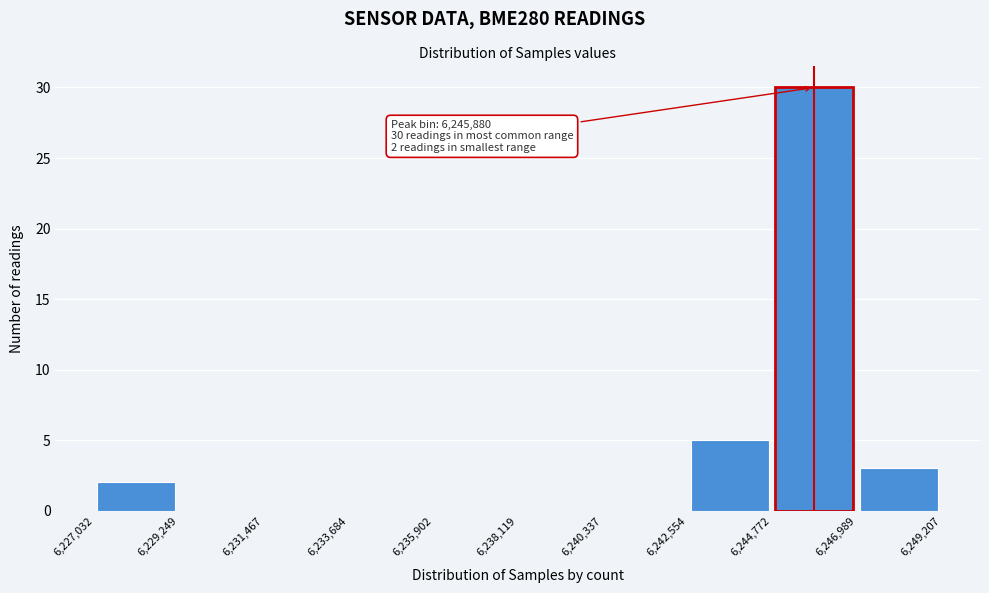

Over which range of the x-axis is the bar tallest?

6,244,772 to 6,246,989